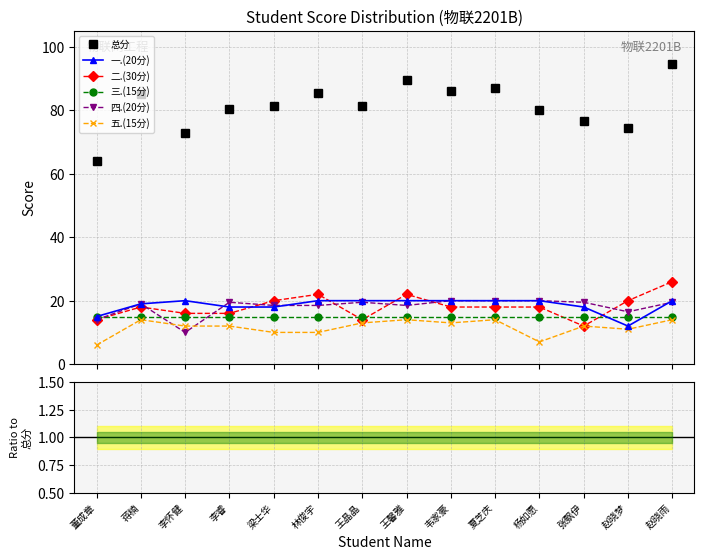

What is the value of the 一.(20分) point at the 9th from the left?

20.0